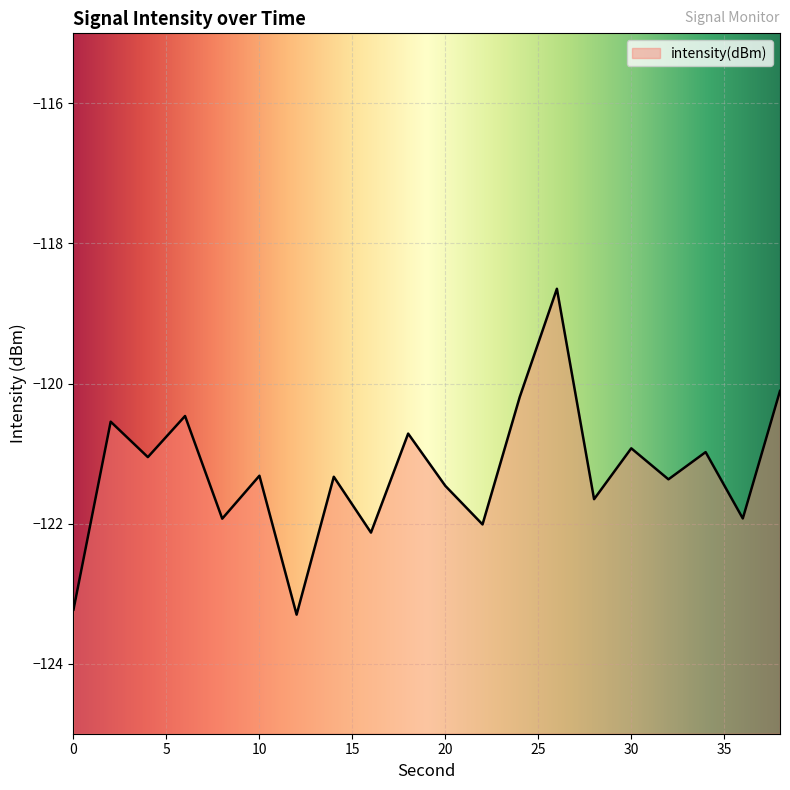

List the labels in order of value, largest first.

26, 38, 24, 6, 2, 18, 30, 34, 4, 10, 14, 32, 20, 28, 36, 8, 22, 16, 0, 12